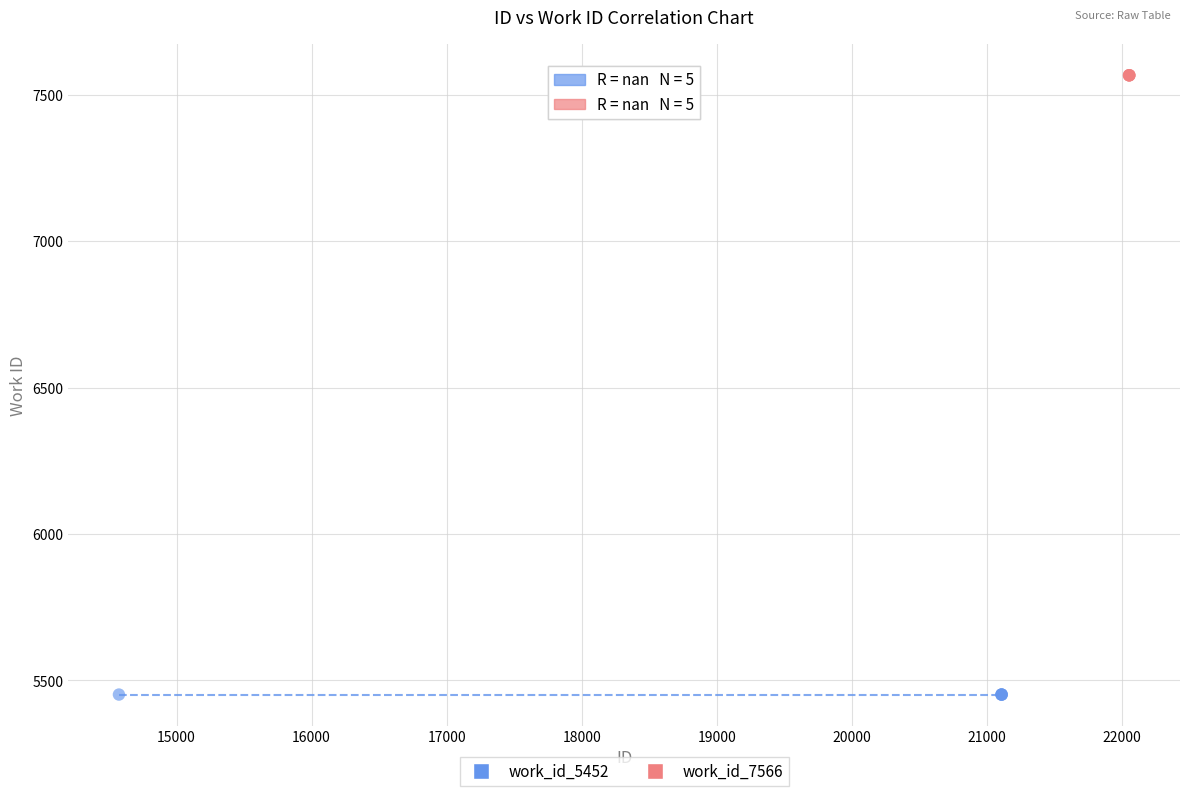

What are all the series names shown in the legend?

work_id_5452, work_id_7566